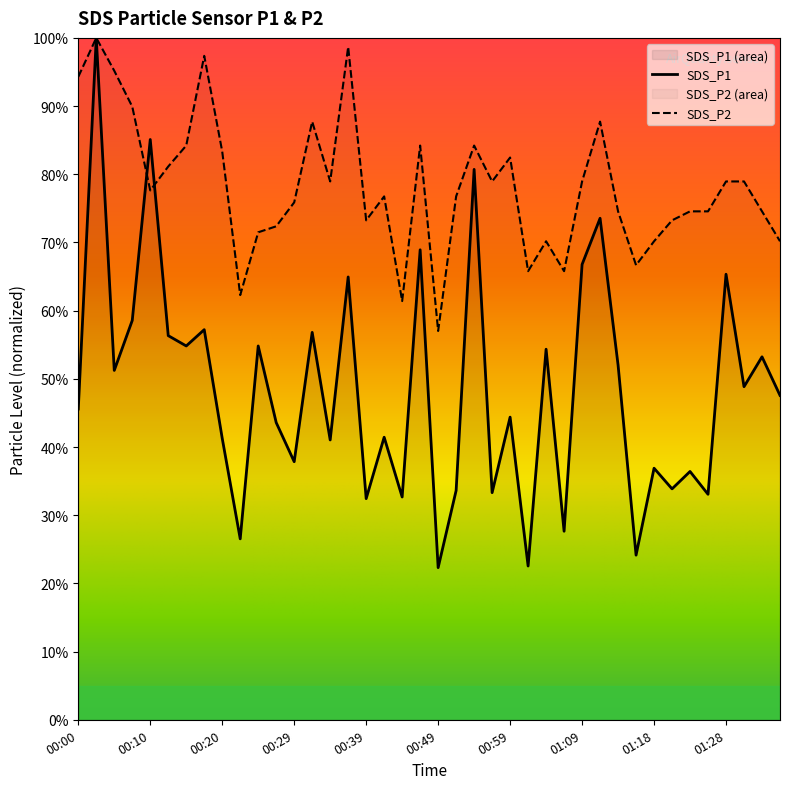

True or false: SDS_P1 has a value of 85.1 at 00:10.

True